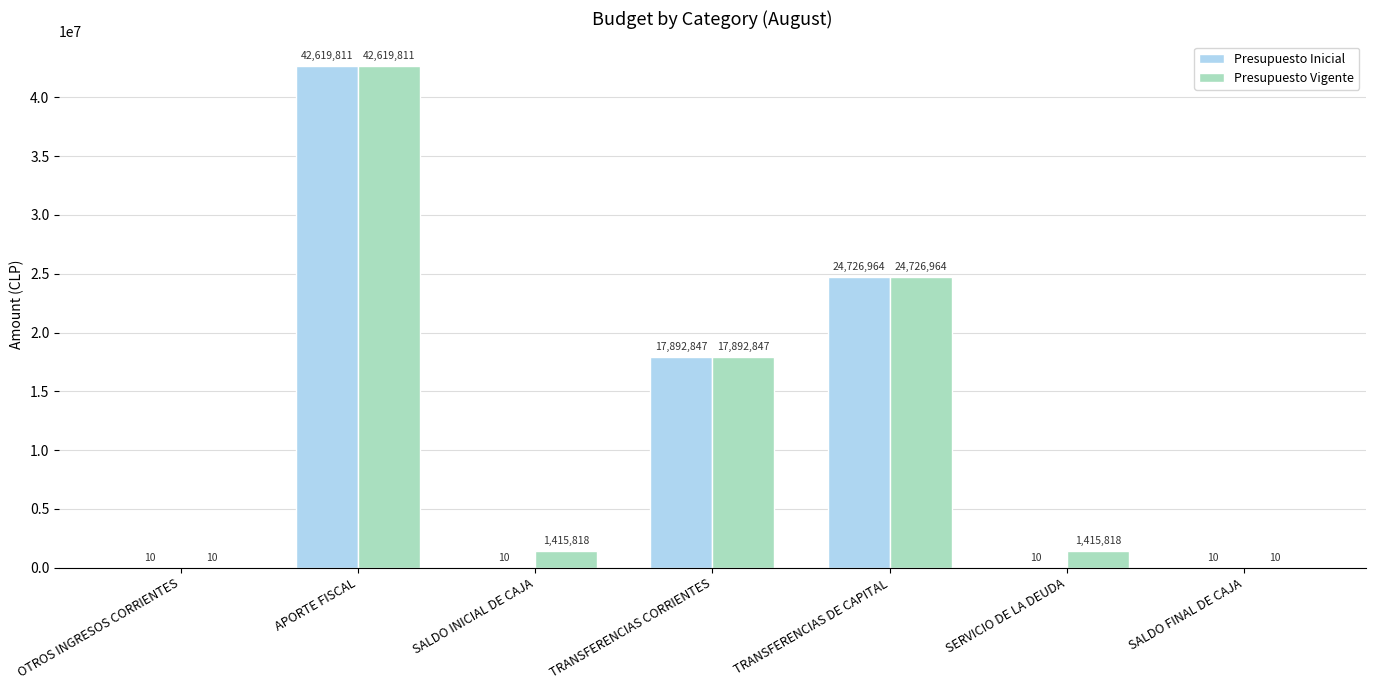

Between OTROS INGRESOS CORRIENTES and SERVICIO DE LA DEUDA, which series saw the biggest shift?

Presupuesto Vigente